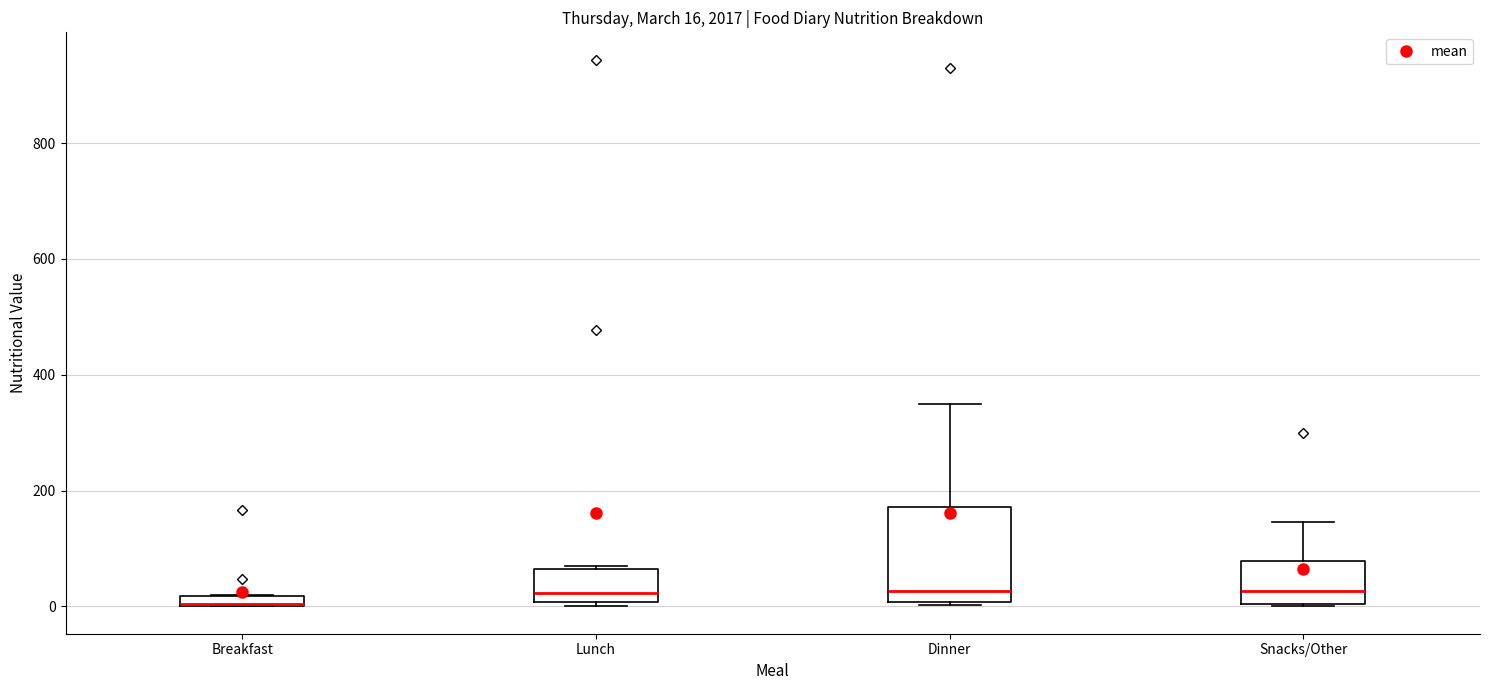

Which box is the tallest, from its lower edge to its upper edge?

Dinner